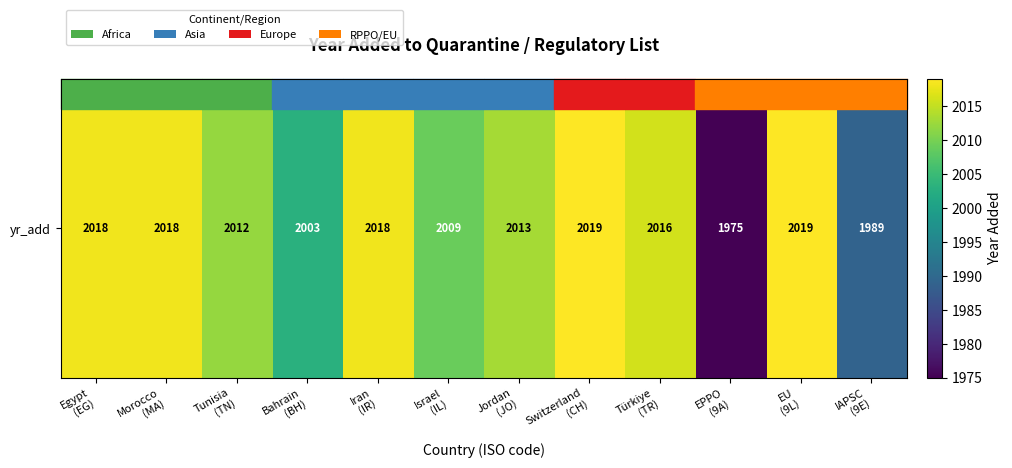

What is the smallest value displayed?

1975